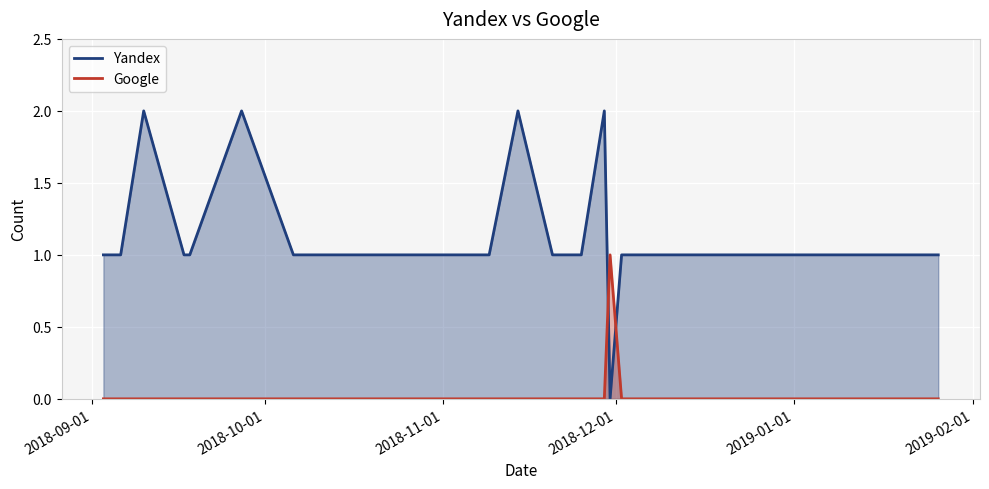

Between 2018-09-06 and 2018-09-17, which is larger?

2018-09-06